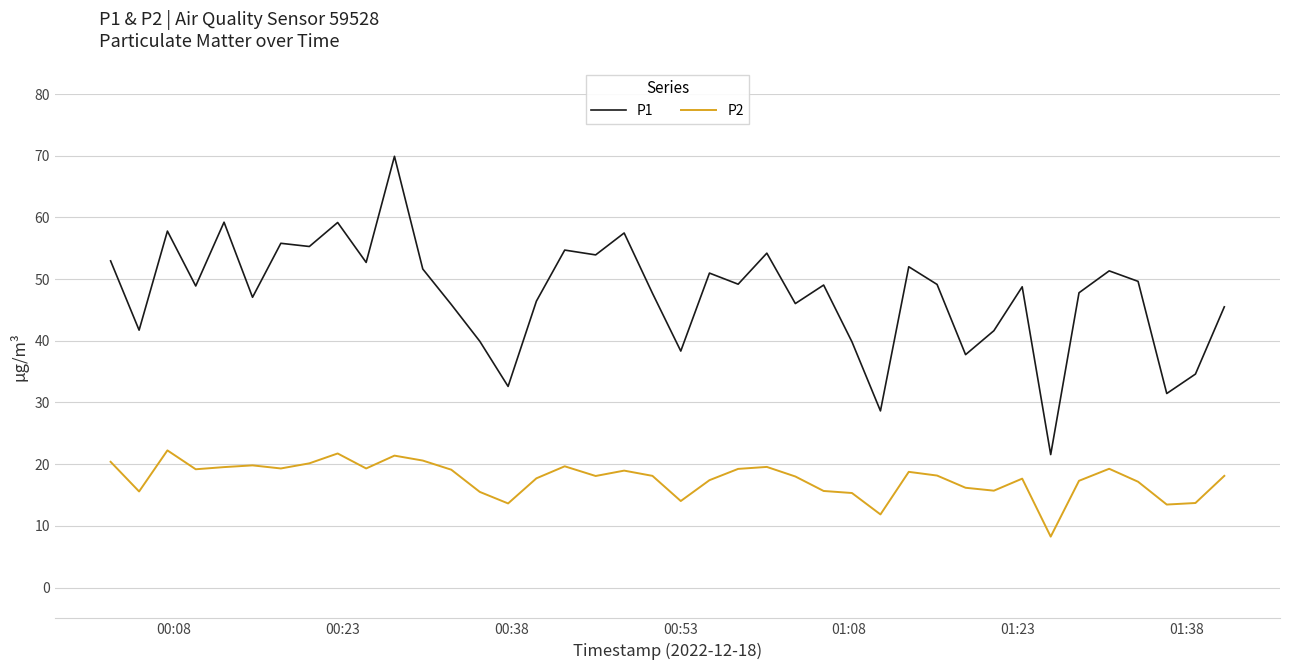

List the series in order of their peak value, lowest first.

P2, P1